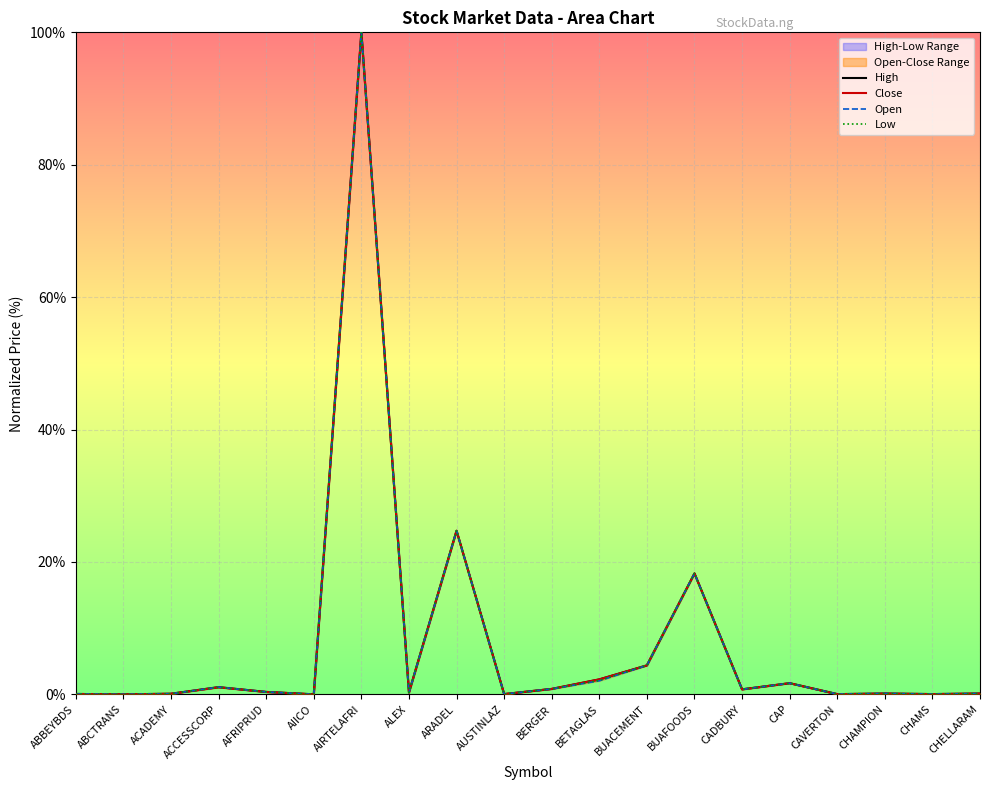

Does the chart display data point markers on the line(s)?

No